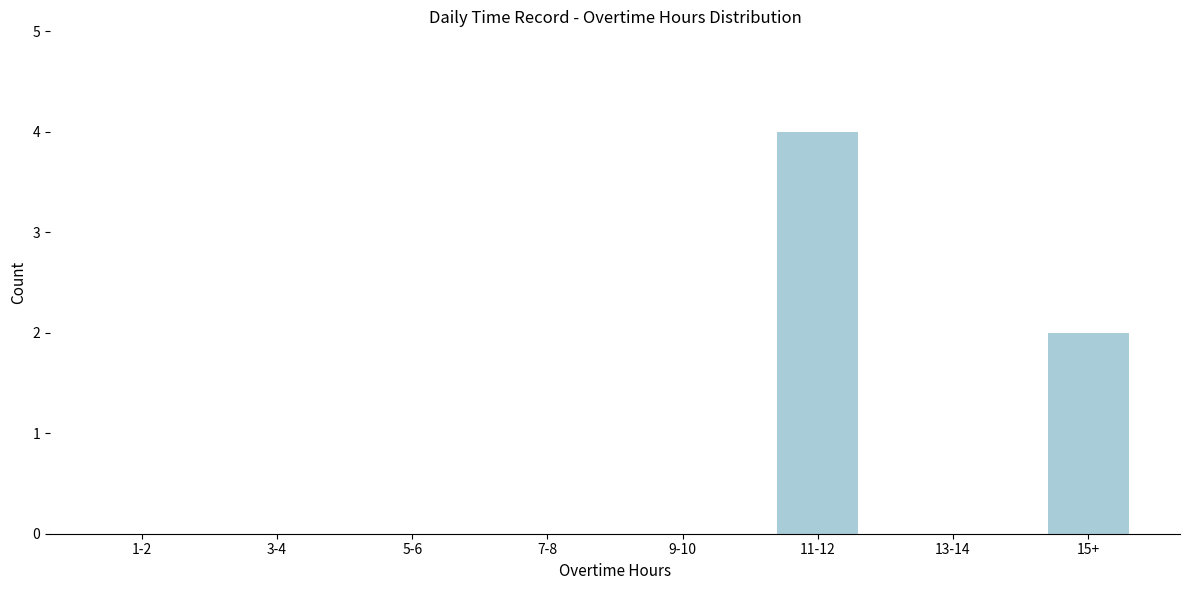

Reading left to right, what are all the values shown in this chart?

1-2=0	3-4=0	5-6=0	7-8=0	9-10=0	11-12=4	13-14=0	15+=2